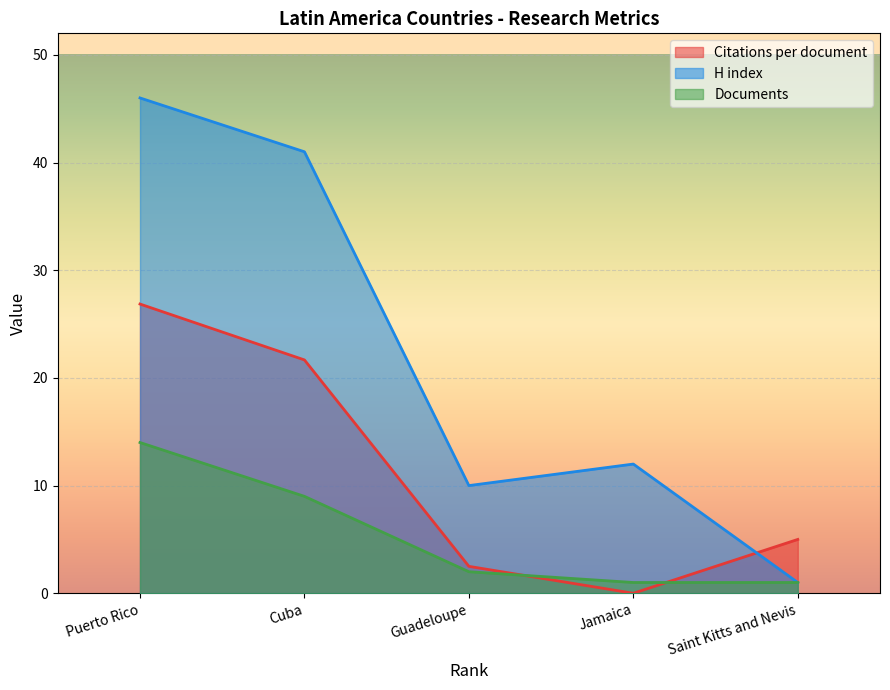

How many values in Citations per document are above zero?

4